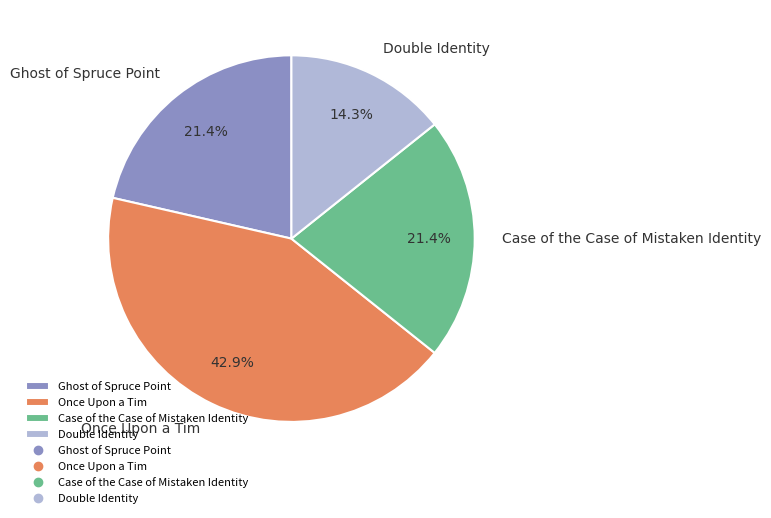

Is there any slice that represents more than half of the pie?

No